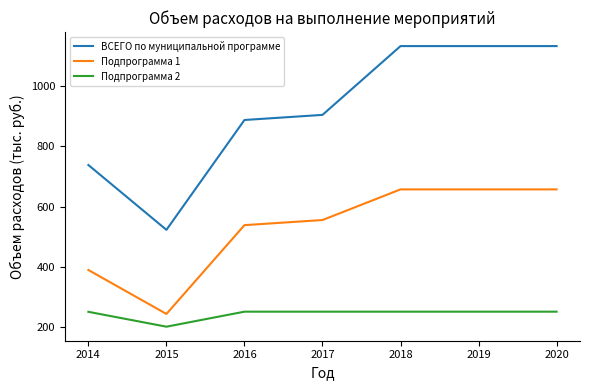

What is the average value of the ВСЕГО по муниципальной программе series?

922.2